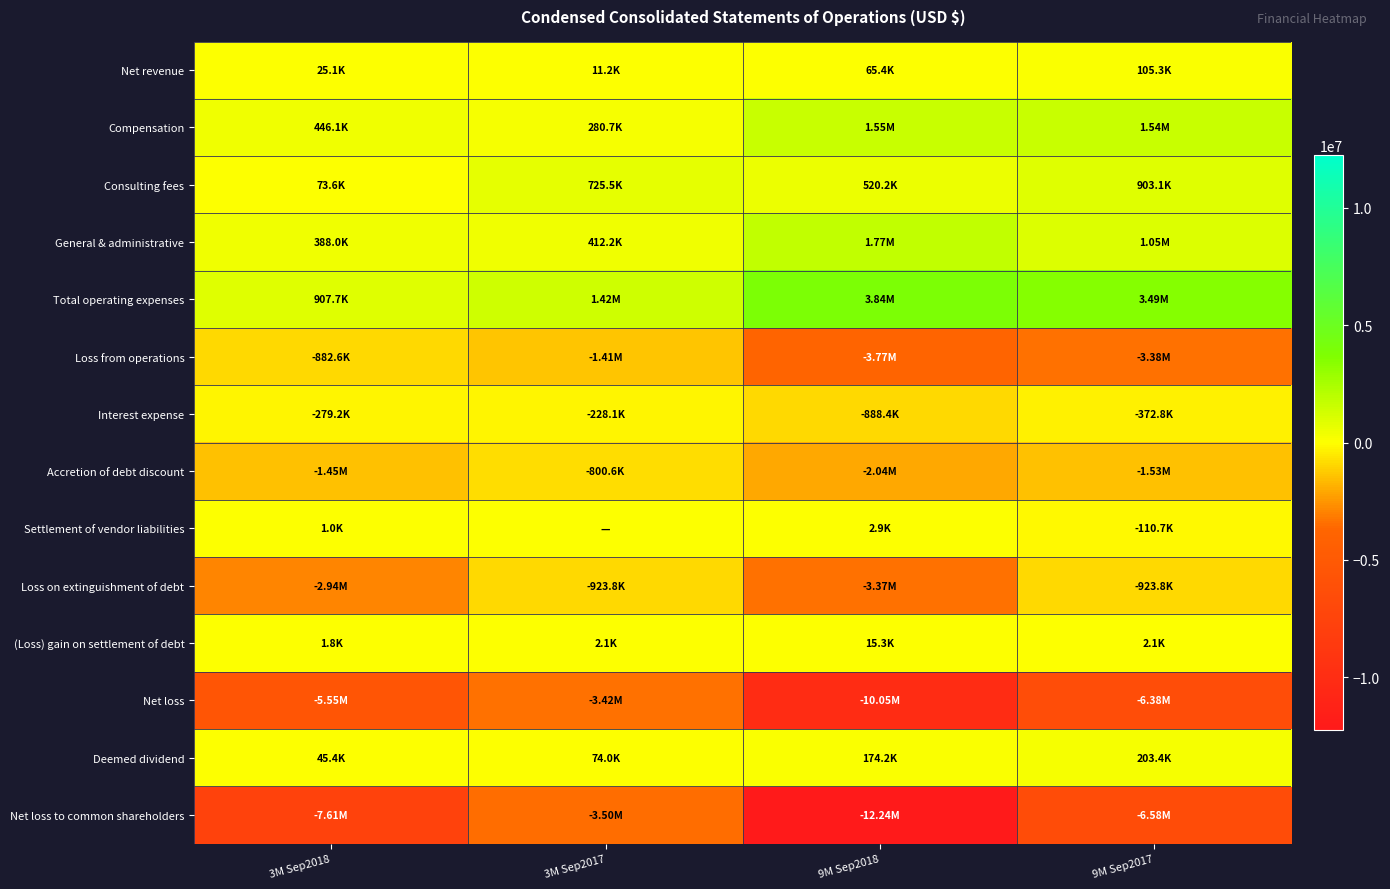

What is the spread (max minus min) of values at 9M Sep2018?

16080285